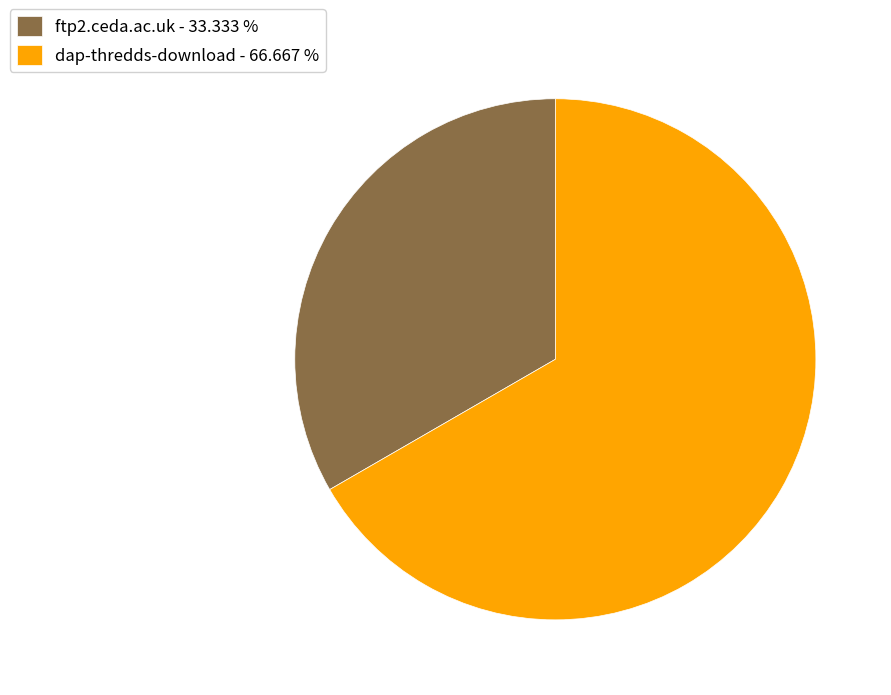

True or false: ftp2.ceda.ac.uk accounts for 33% of the total.

True